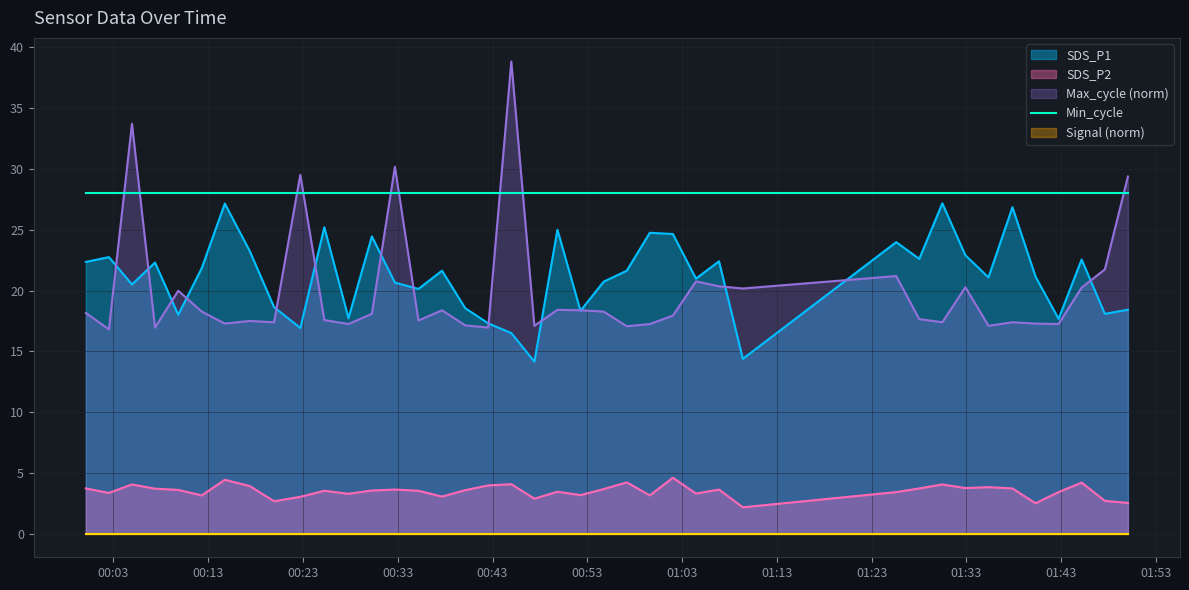

True or false: SDS_P2 and Max_cycle (norm) cross at least once.

False